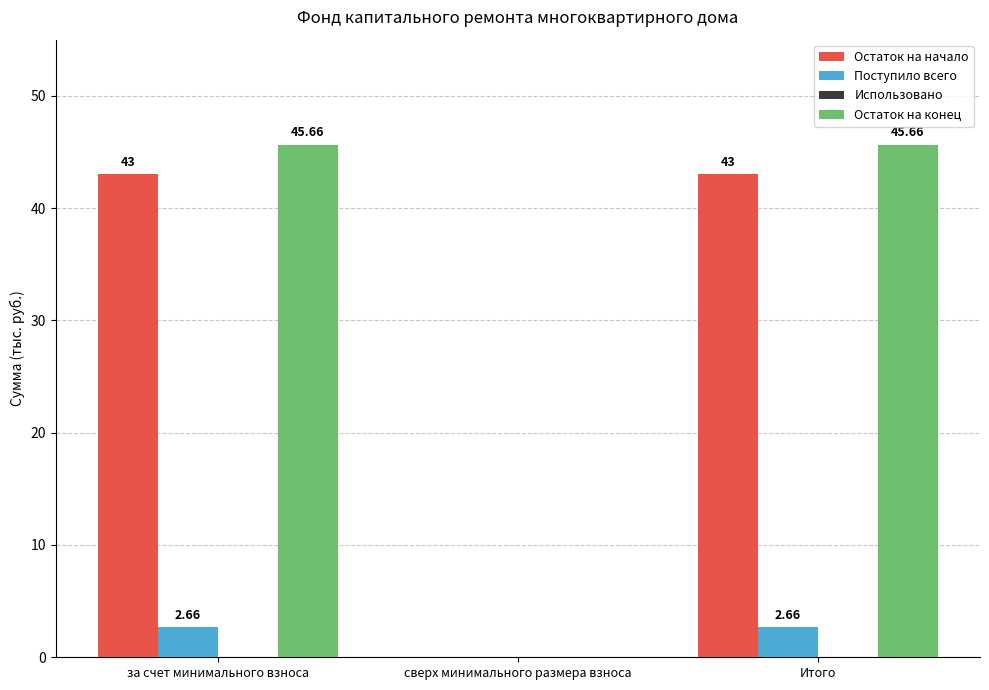

What is the sum of the Остаток на конец values at Итого and сверх минимального размера взноса?

45.7